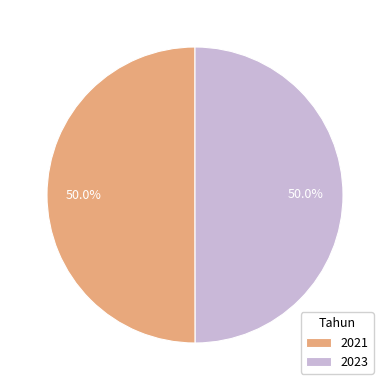

What is the total percentage of 2021 and 2023?

100.0%